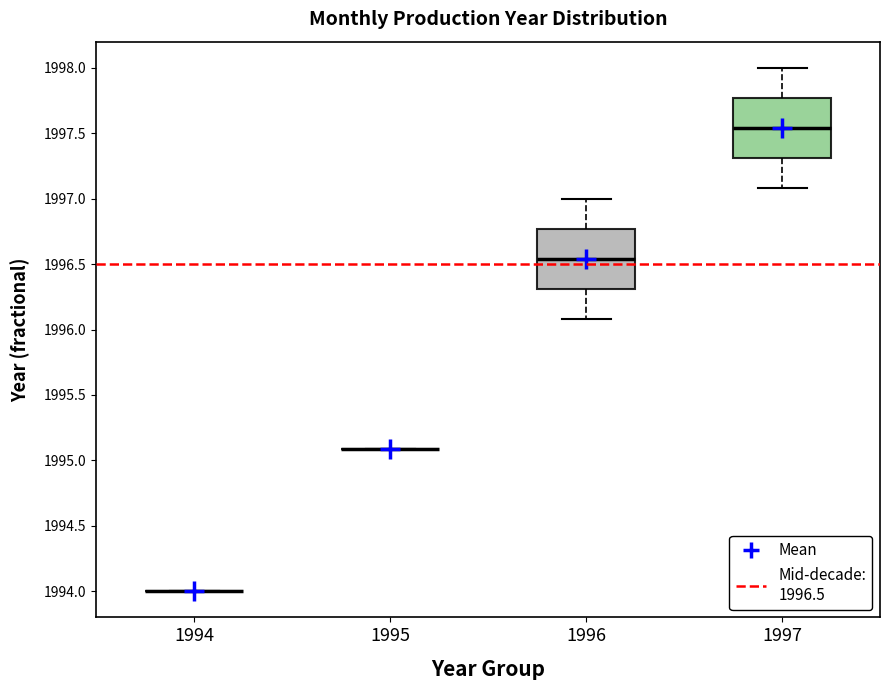

Reading left to right, transcribe this box plot: for each box, give where its median line is, the range the box spans, and where its two whiskers end, as read against the y-axis. The values are not printed on the chart, so give them approximately, as read against the axis.

1994: box collapsed to a line at 1994.00, whiskers 1994.00 to 1994.00
1995: box collapsed to a line at 1995.10, whiskers 1995.10 to 1995.10
1996: median 1996.55, box 1996.30 to 1996.75, whiskers 1996.10 to 1997.00
1997: median 1997.55, box 1997.30 to 1997.75, whiskers 1997.10 to 1998.00